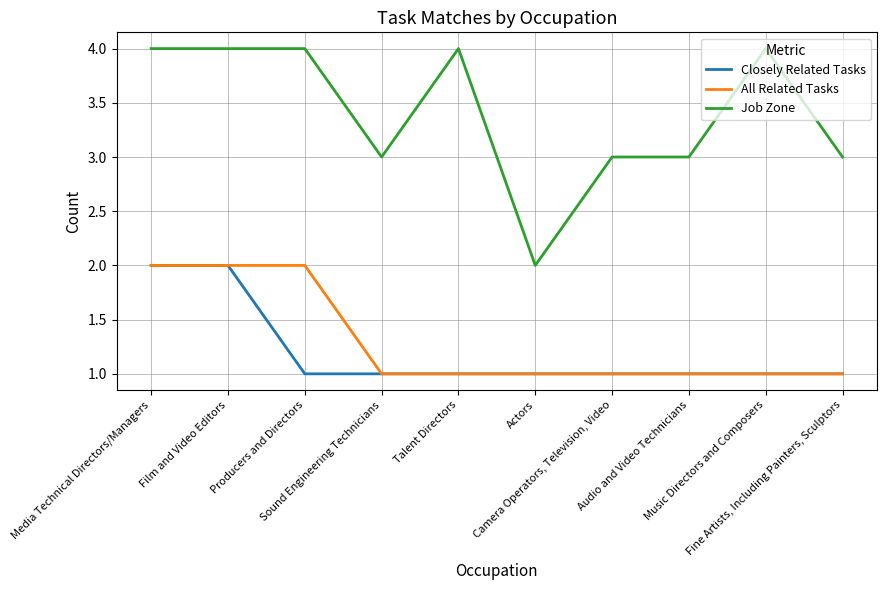

Which series has the widest spread of values?

Job Zone